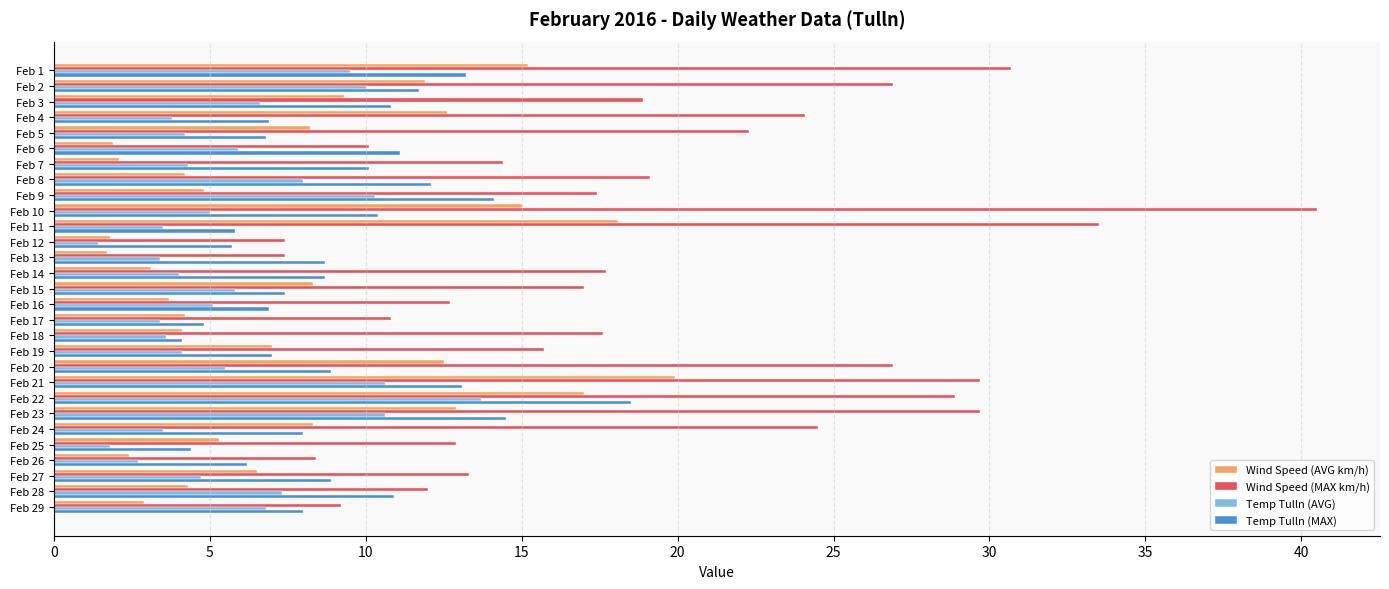

What is the difference between the maximum and minimum values in the Wind Speed (MAX km/h) series?

33.1